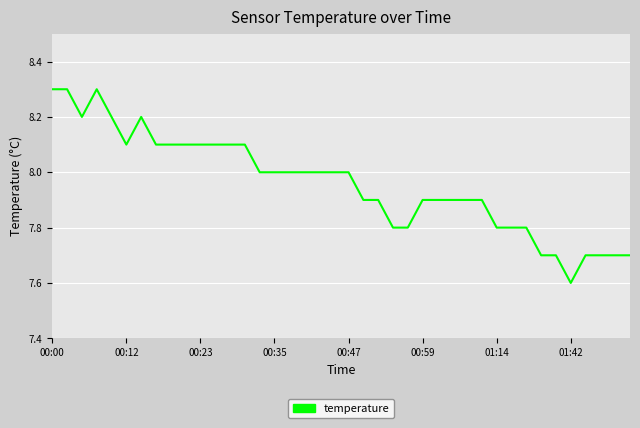

What is the smallest value displayed?

7.6